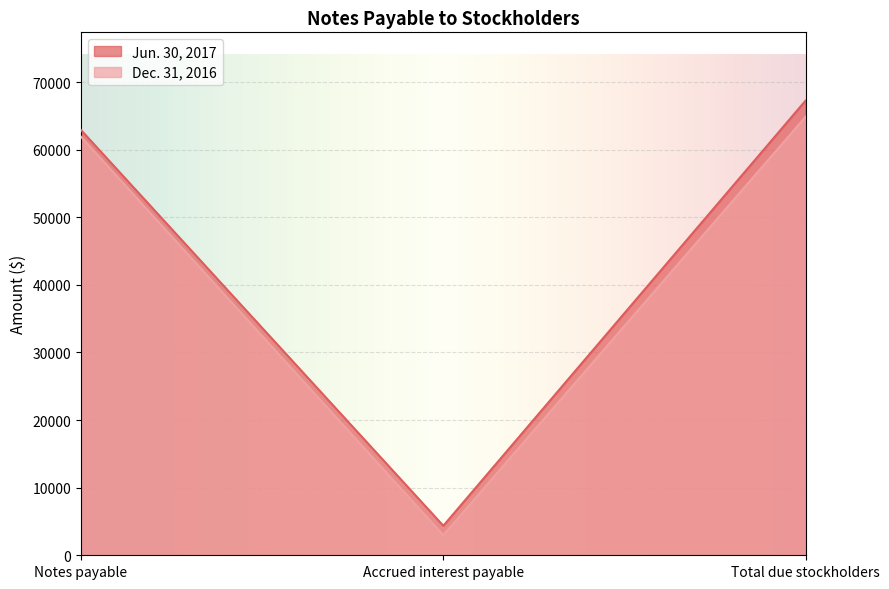

What is the difference between the maximum and minimum values in the Jun. 30, 2017 series?

62894